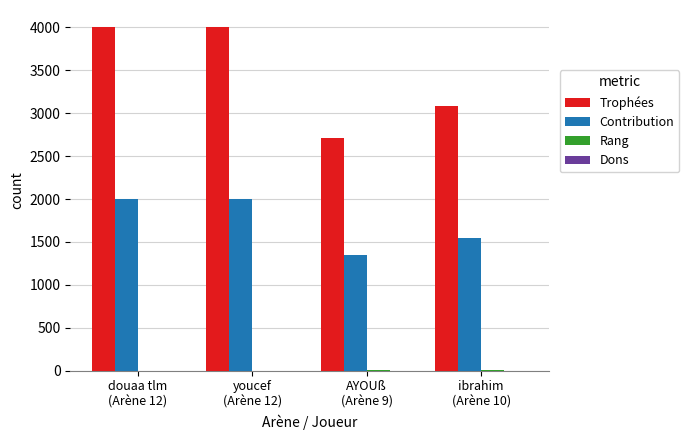

Which series has the largest total across all categories?

Trophées